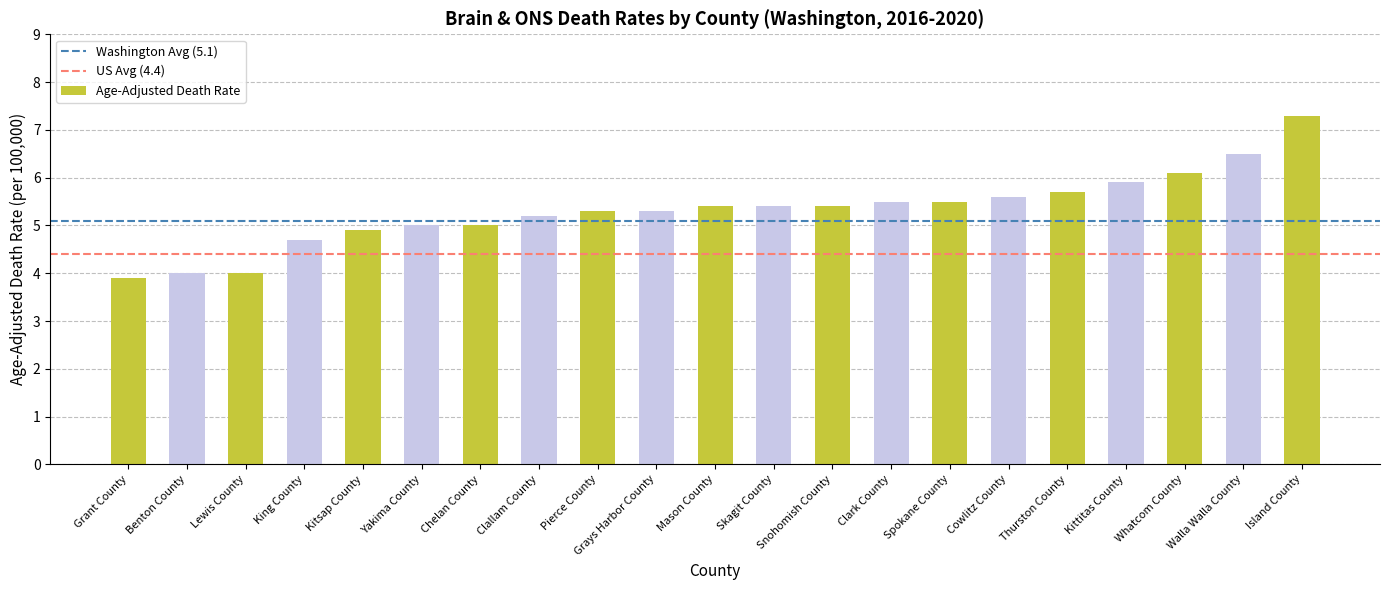

What is the minimum value shown in the chart?

3.9